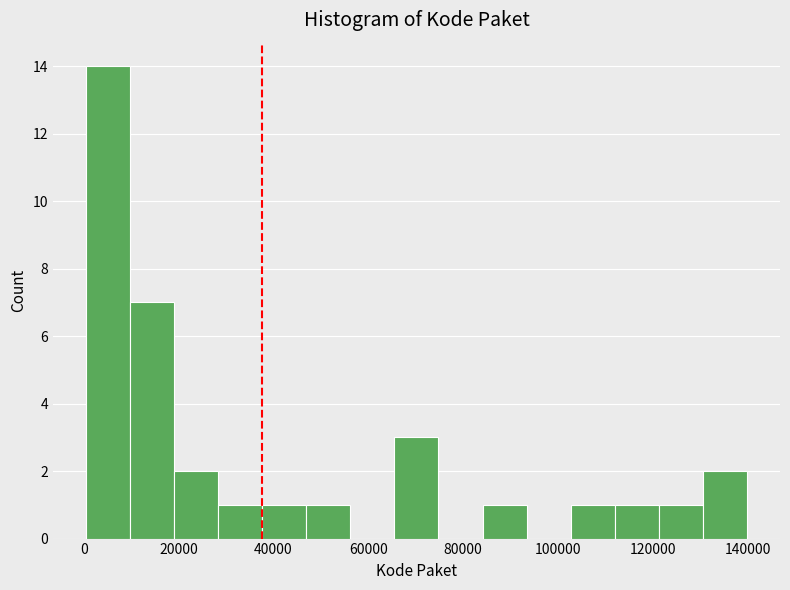

Reading left to right, list every bar in this chart as the range it spans on the x-axis followed by its height. Neither the bar edges nor the heights are printed on the chart, so give them approximately, as read against the axes.

0 to 10000: 14
10000 to 20000: 7
20000 to 28000: 2
28000 to 38000: 1
38000 to 46000: 1
46000 to 56000: 1
56000 to 66000: 0
66000 to 74000: 3
74000 to 84000: 0
84000 to 94000: 1
94000 to 102000: 0
102000 to 112000: 1
112000 to 122000: 1
122000 to 130000: 1
130000 to 140000: 2